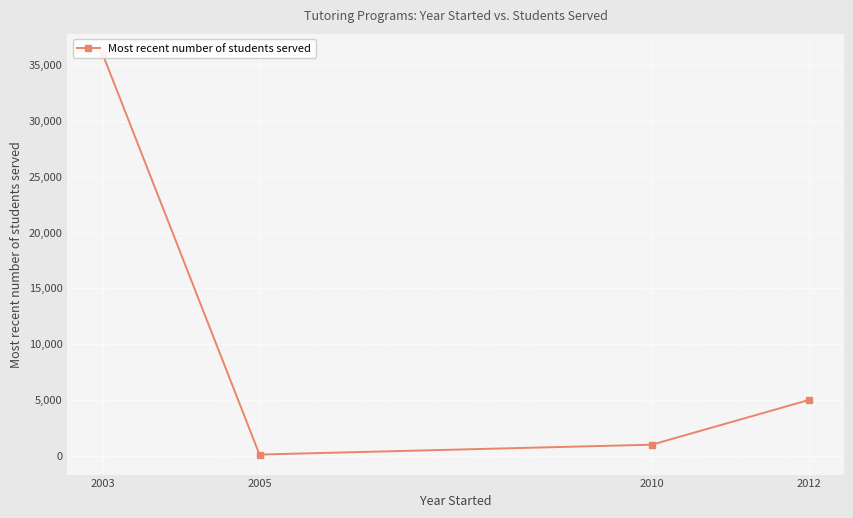

At which label does the data first exceed 5000?

2003